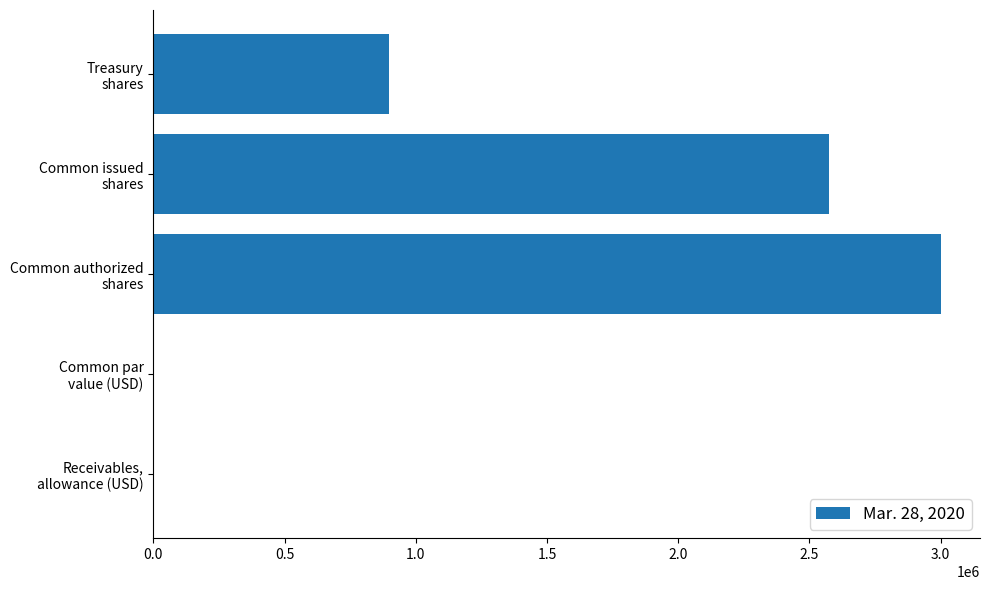

Which label corresponds to the largest value in the chart?

Common authorized
shares